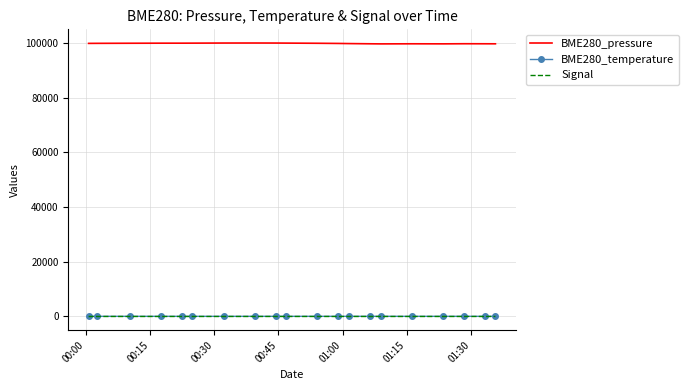

What is the greatest value displayed?

100039.1